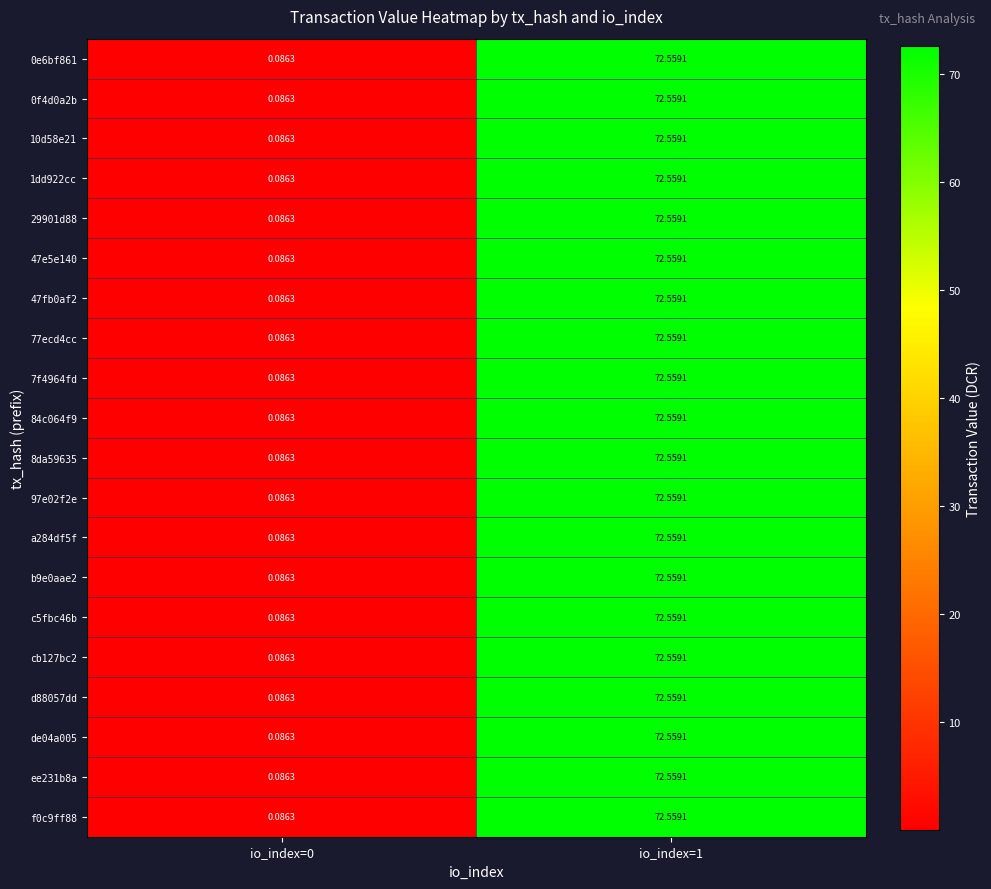

Is the value of 1dd922cc at io_index=0 greater than the value of 8da59635 at io_index=1?

No